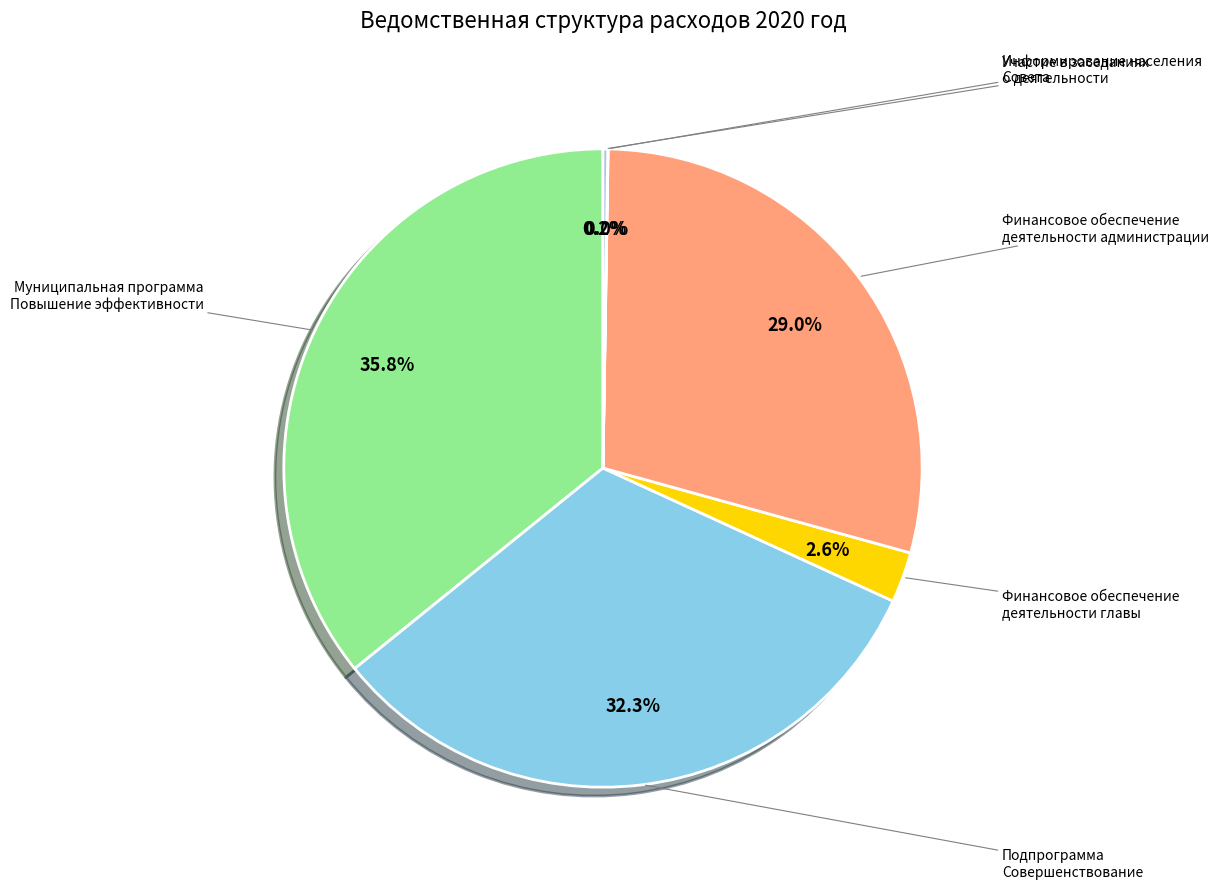

What is the smallest slice in the pie chart?

Участие в заседаниях Совета